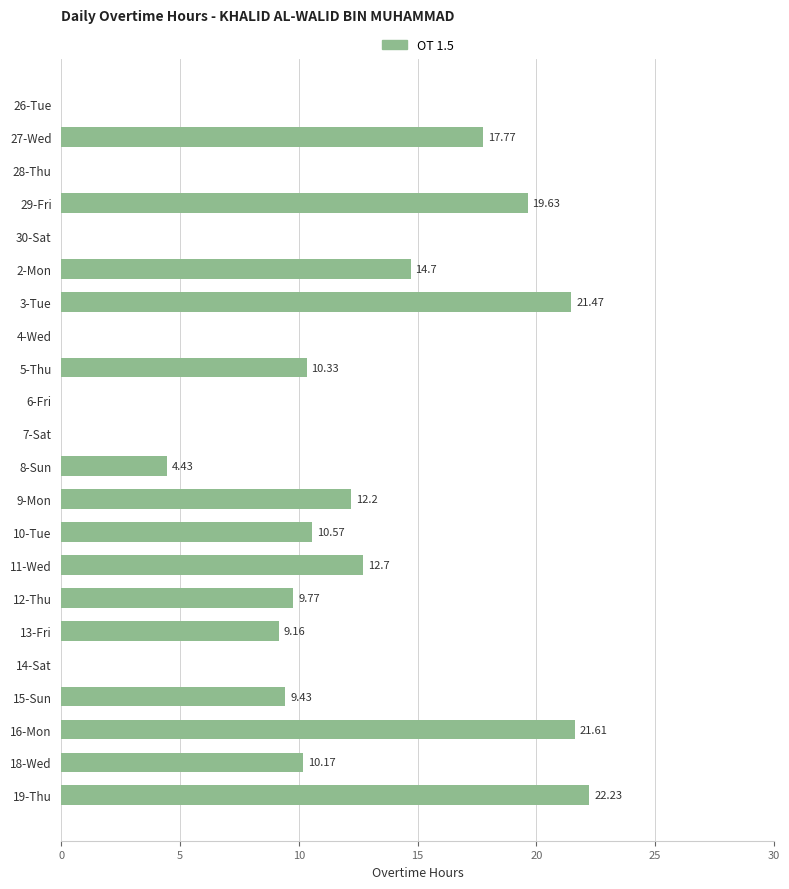

What is the change in value from 29-Fri to 10-Tue?

-9.1